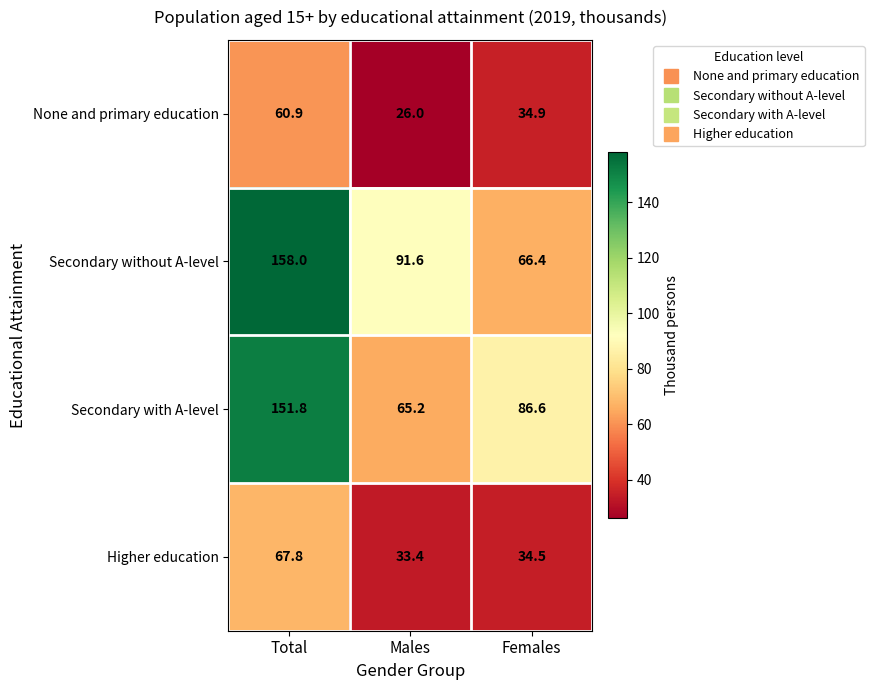

Rank the series at Males from lowest to highest value.

None and primary education, Higher education, Secondary with A-level, Secondary without A-level